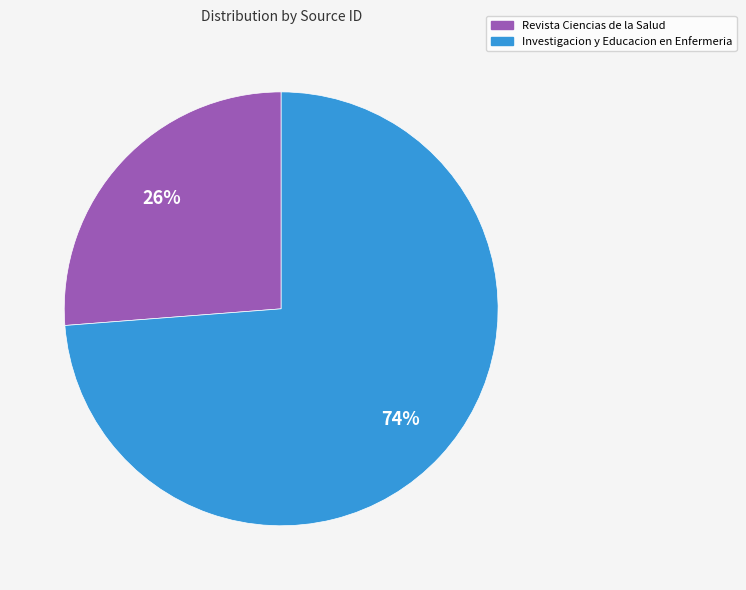

What is the largest slice in the pie chart?

Investigacion y Educacion en Enfermeria